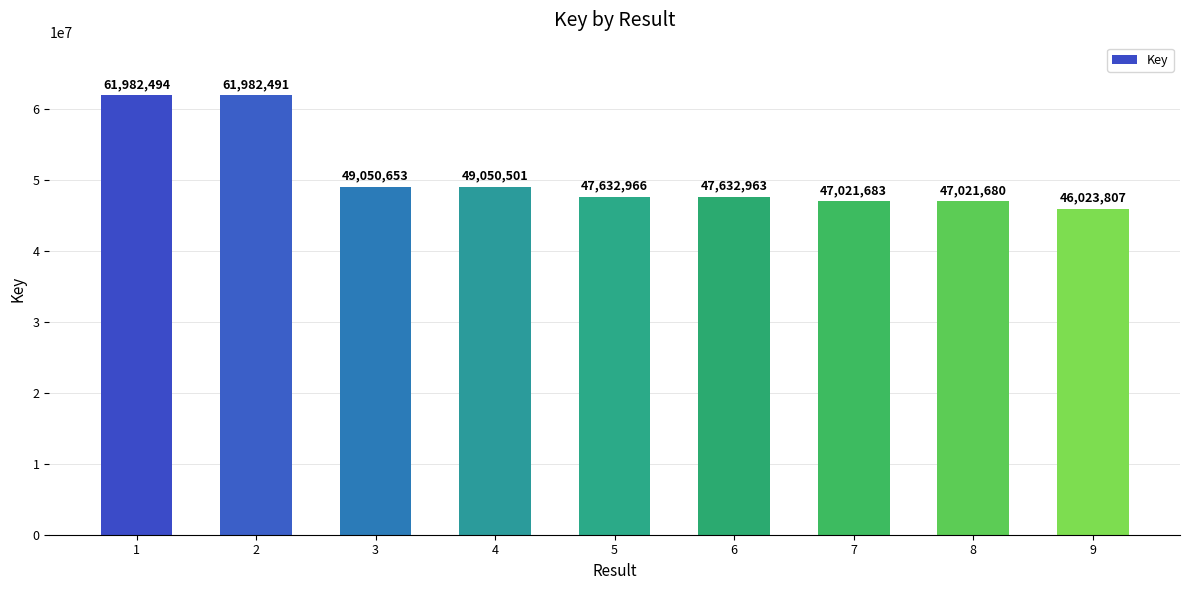

Which has a higher value, 3 or 4?

3